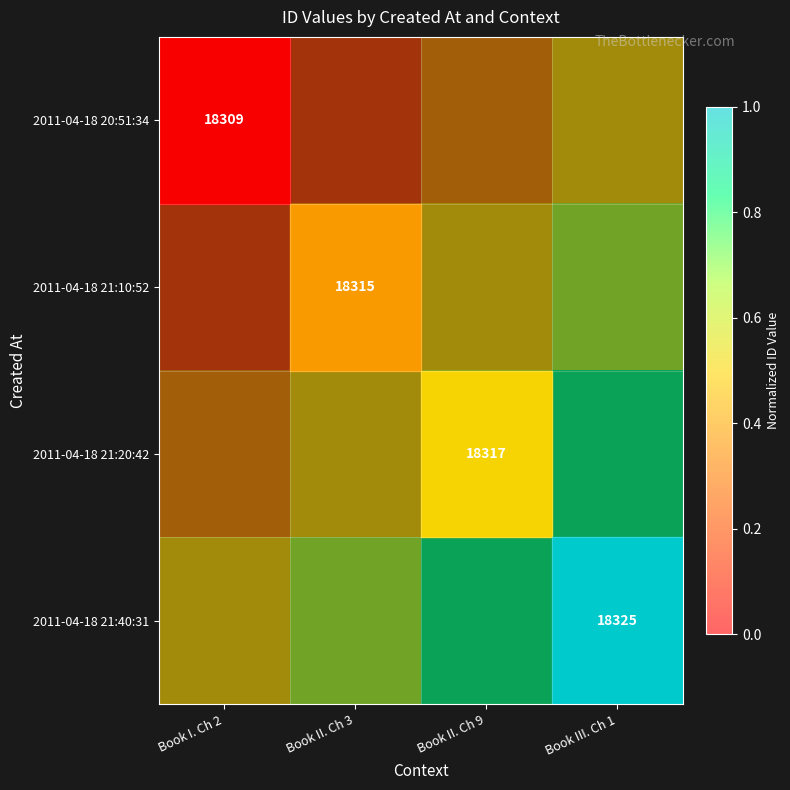

Count the number of data series in this chart.

4